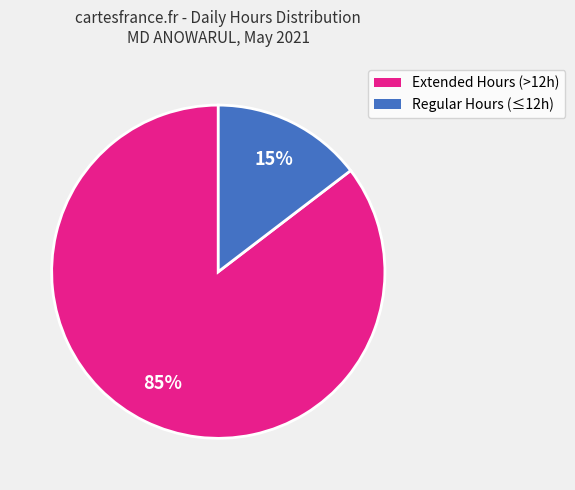

Is there any slice that represents more than half of the pie?

Yes